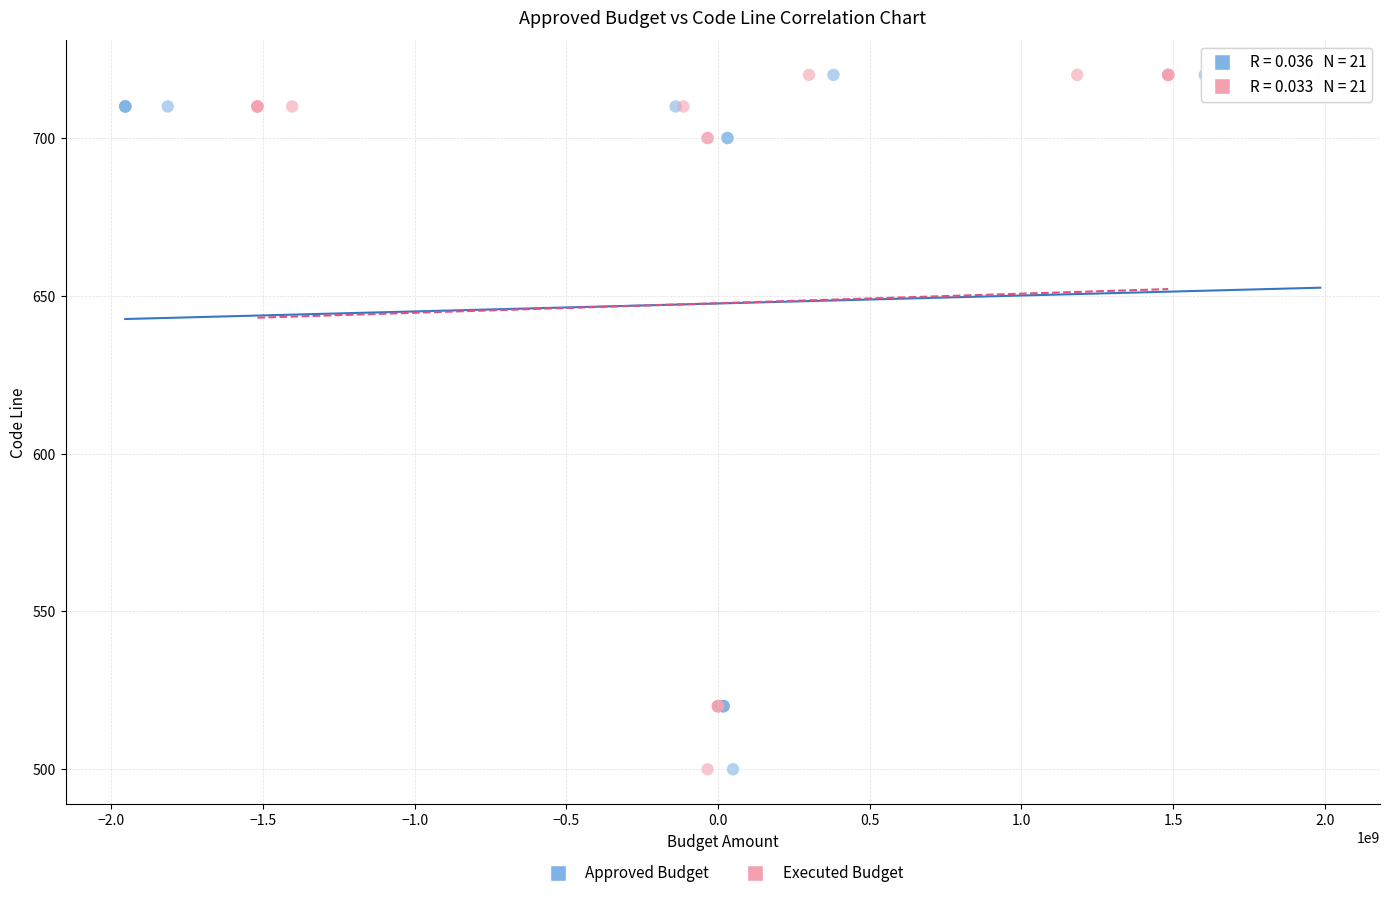

What are all the series names shown in the legend?

Approved Budget, Executed Budget